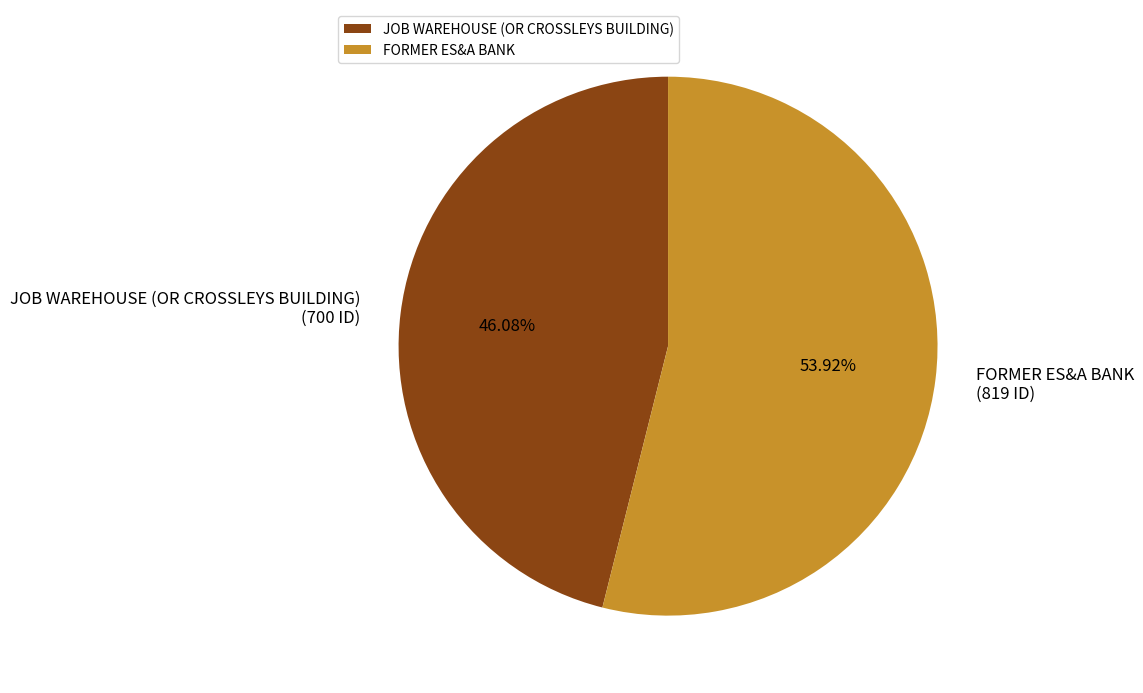

Which slice represents more than half of the pie?

FORMER ES&A BANK